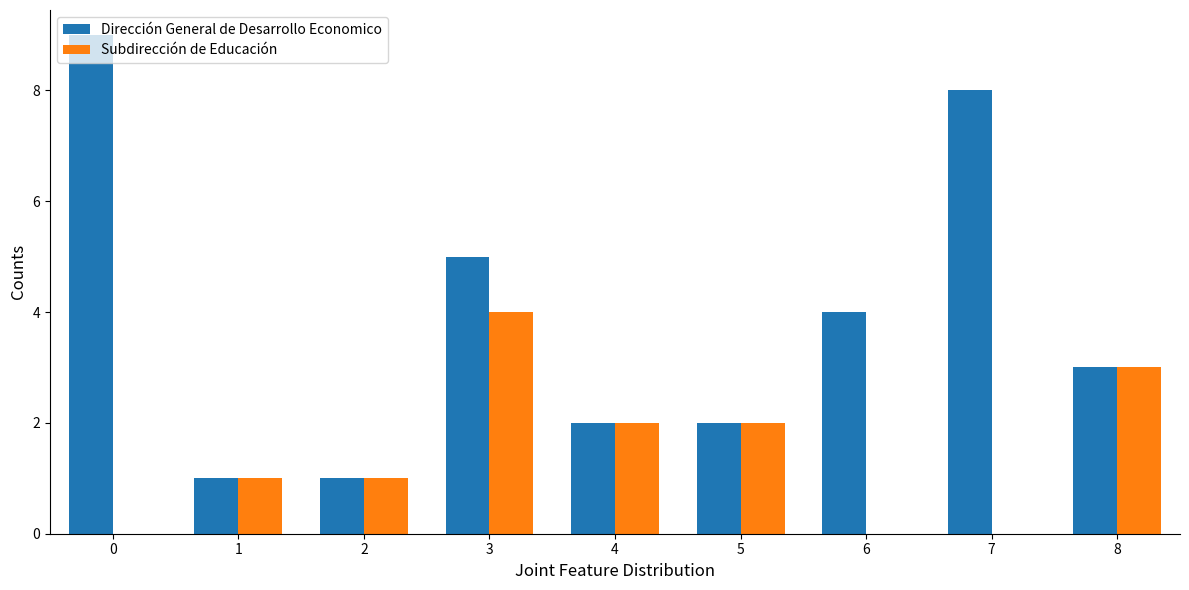

Is it true that Subdirección de Educación equals 1 at 0?

False